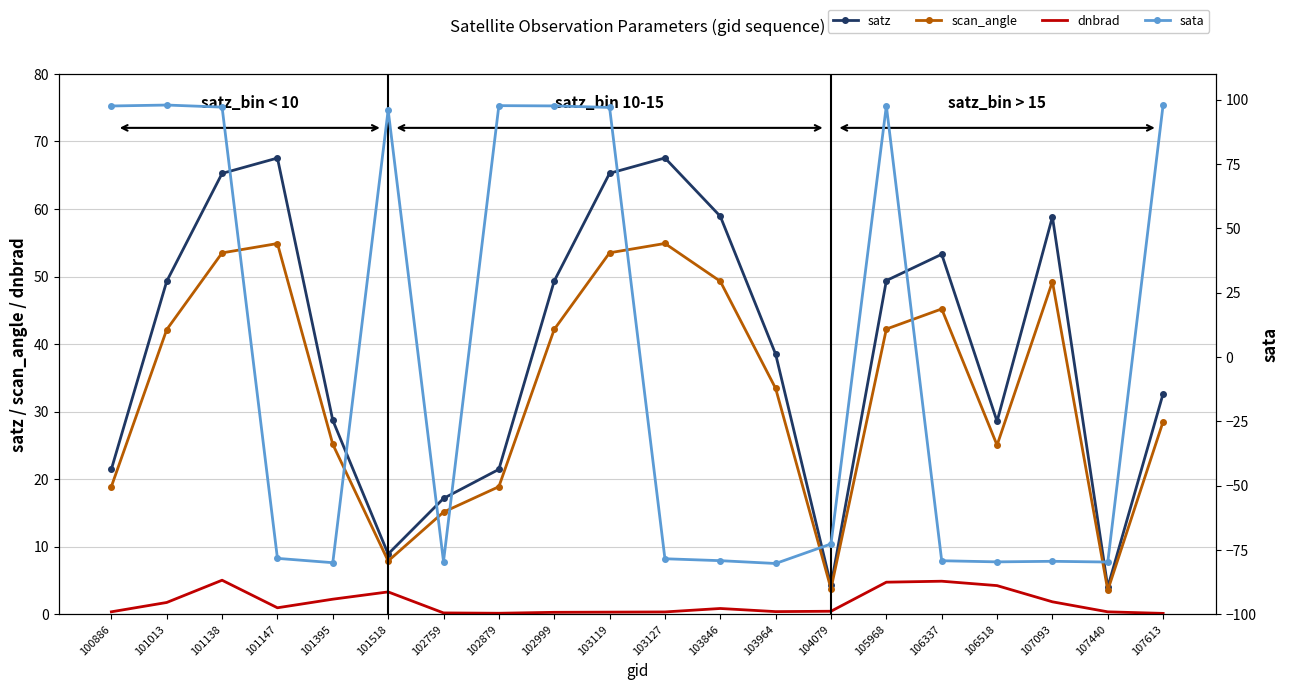

List the labels in order of scan_angle value, smallest first.

107440, 104079, 101518, 102759, 102879, 100886, 106518, 101395, 107613, 103964, 101013, 102999, 105968, 106337, 107093, 103846, 101138, 103119, 101147, 103127